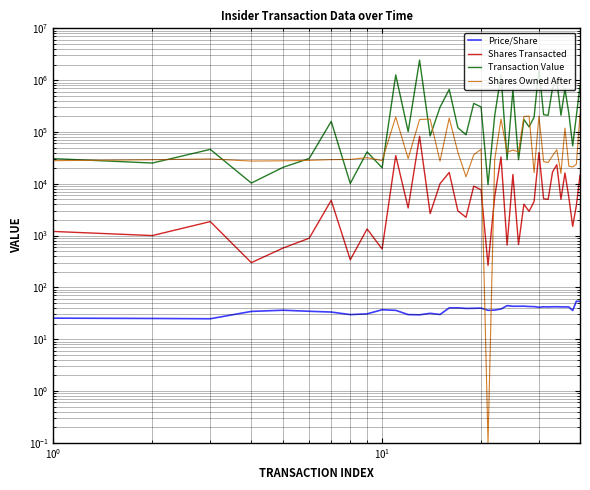

Is it true that Shares Owned After equals 27935.0 at 9?

True